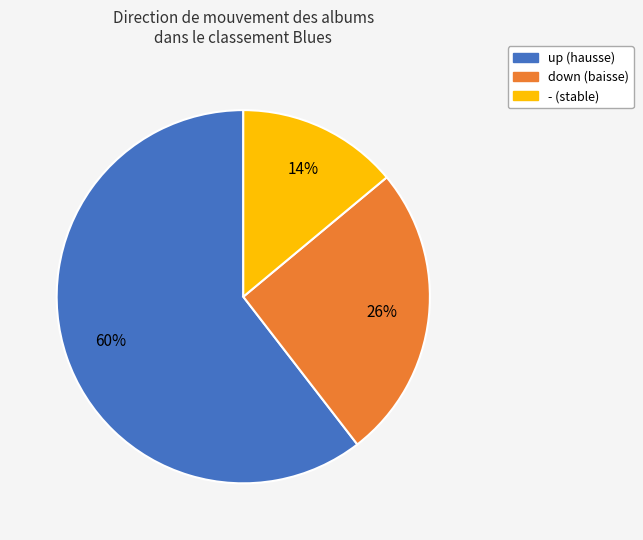

How many slices are in this pie chart?

3